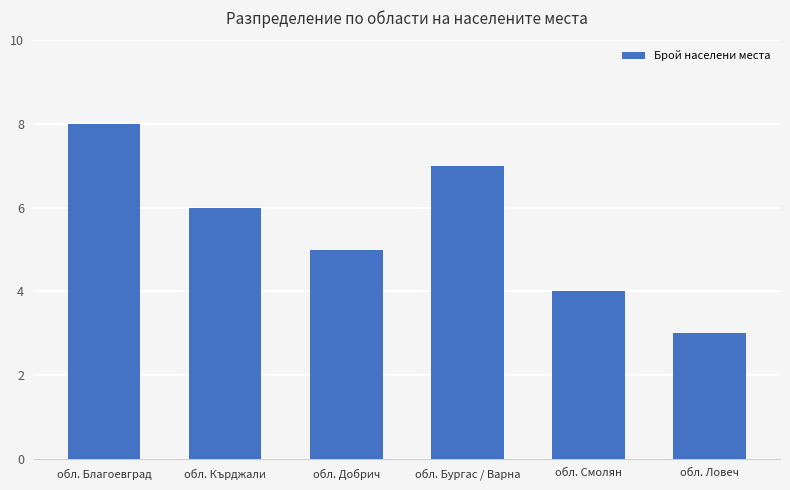

Which category has the lowest value across all series?

обл. Ловеч